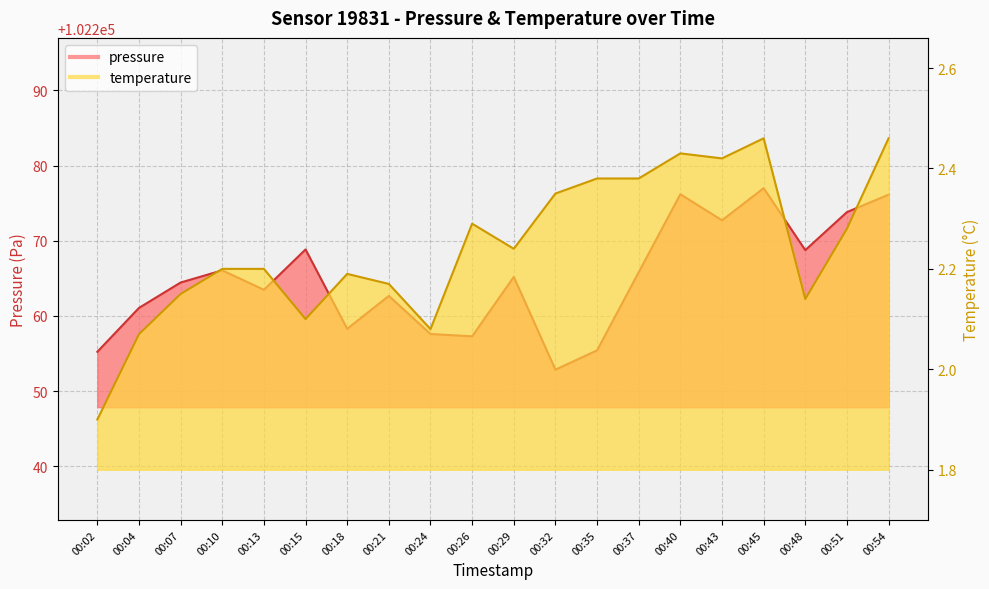

Where is the first local minimum for temperature?

00:15